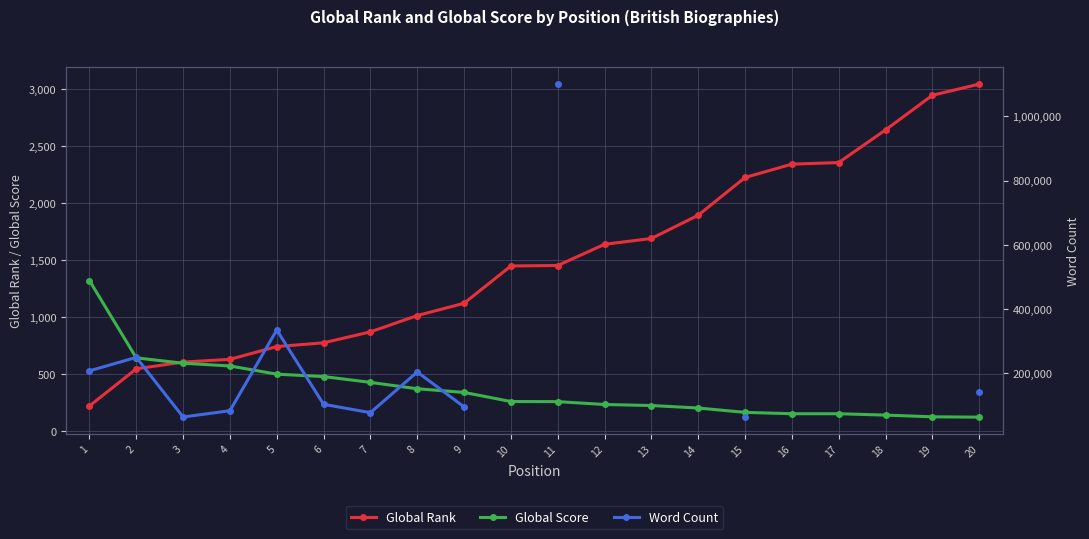

True or false: Global Rank and Word Count intersect in this chart.

False